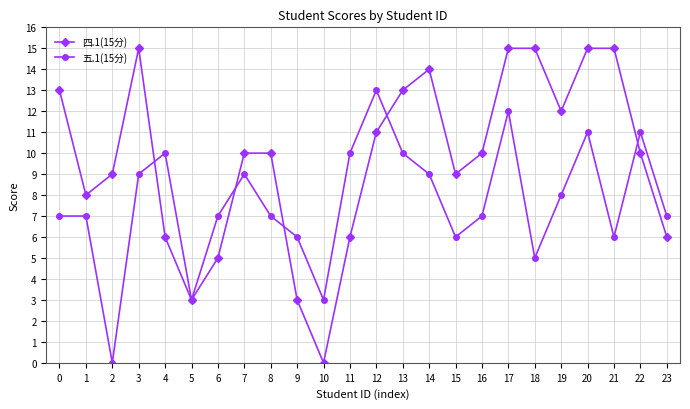

At which category does 五.1(15分) reach its first local valley?

2